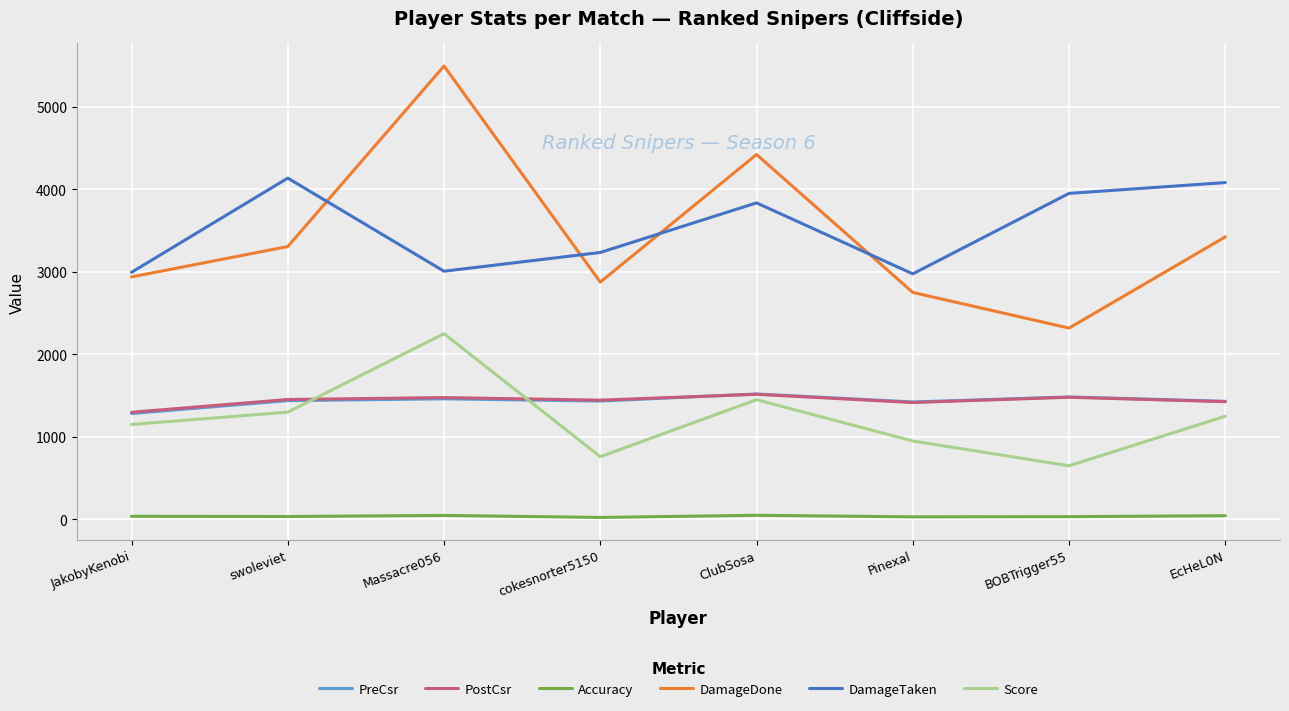

Does the chart have visible grid lines?

Yes